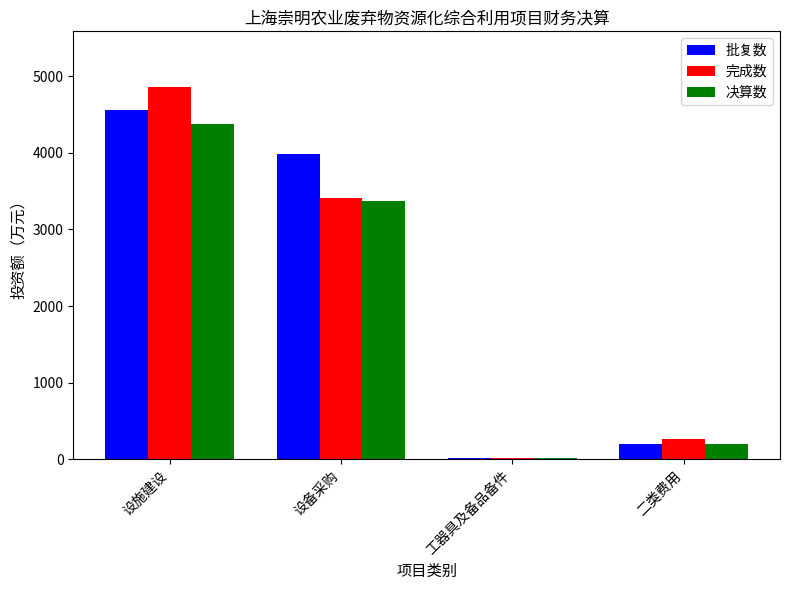

At which label does 完成数 reach its minimum?

工器具及备品备件